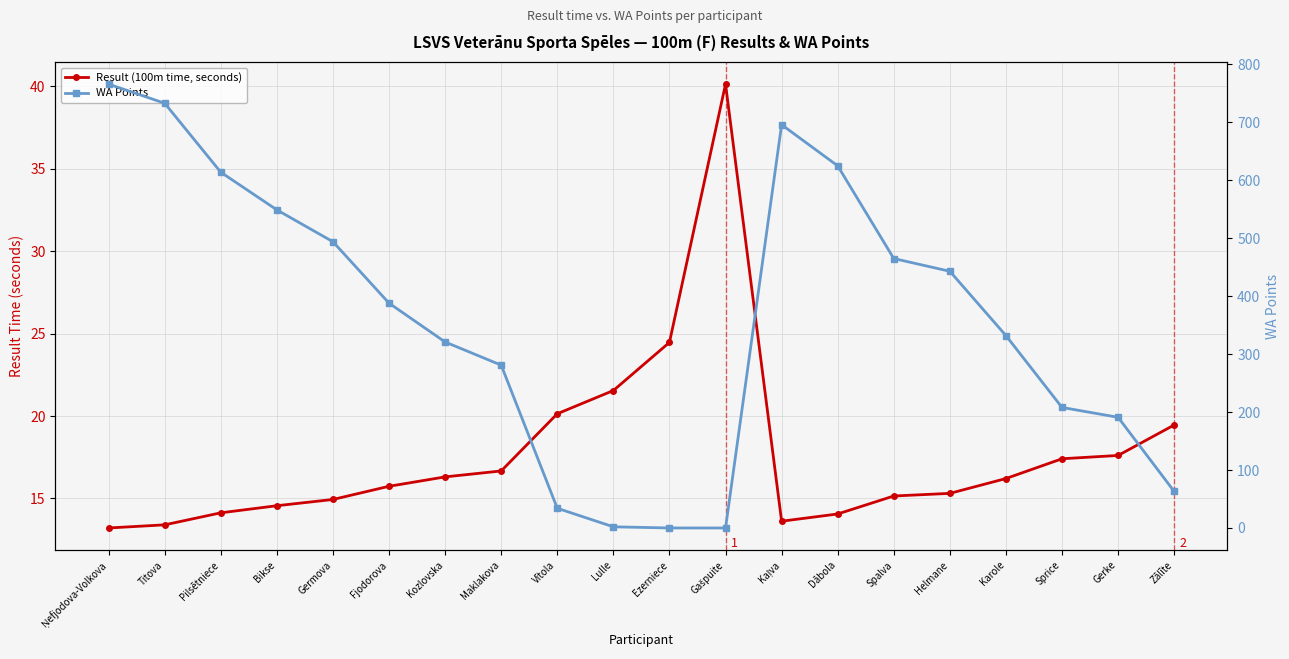

Which series has the largest total across all categories?

WA Points